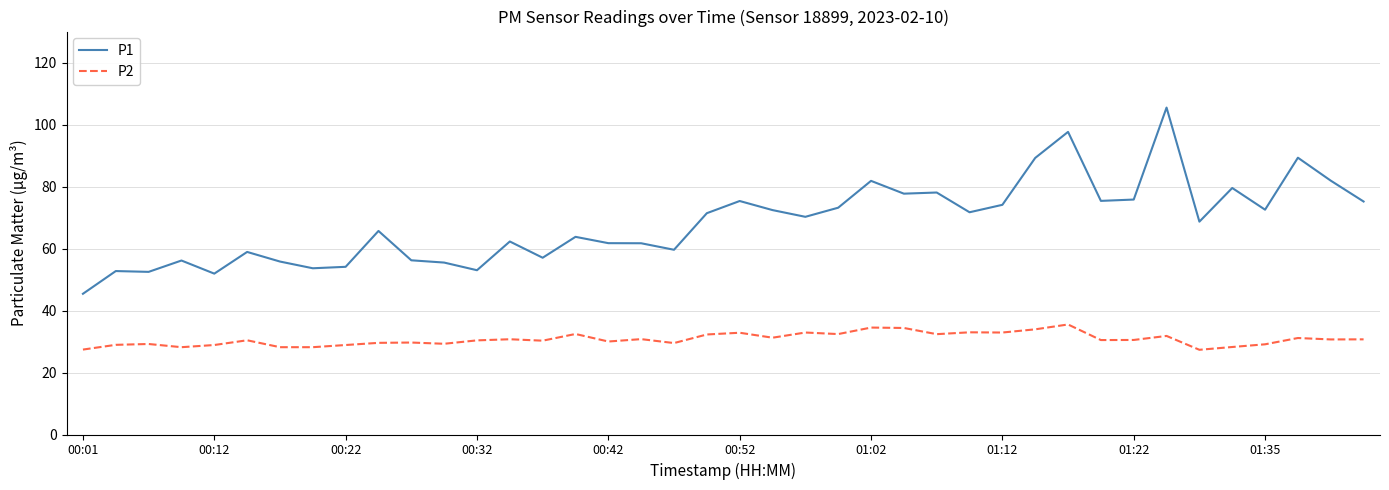

True or false: P2 and P1 intersect in this chart.

False